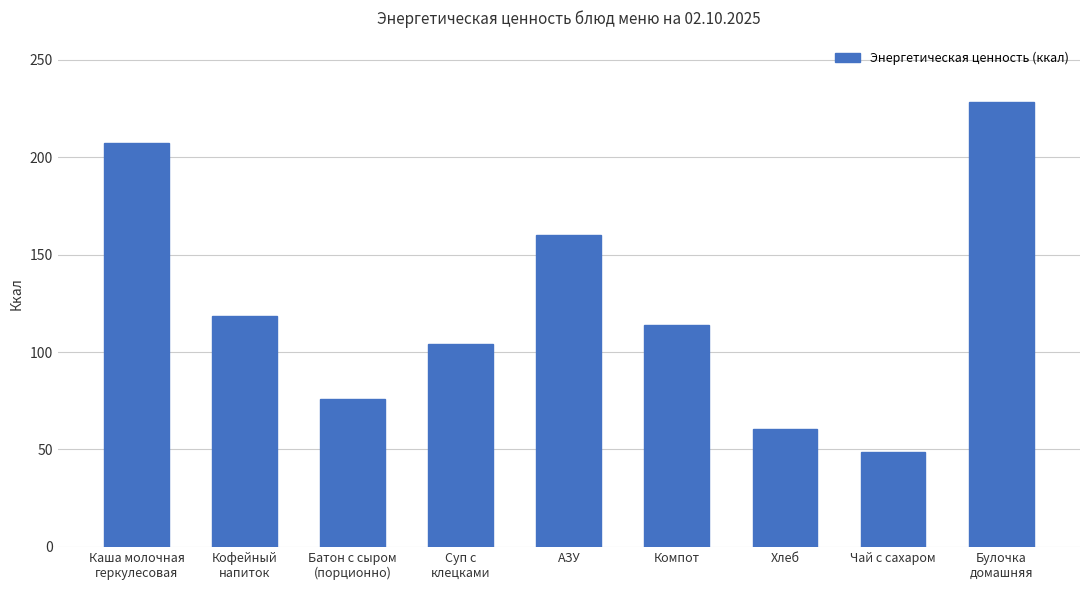

True or false: the data shows 108.4 at Каша молочная
геркулесовая.

False